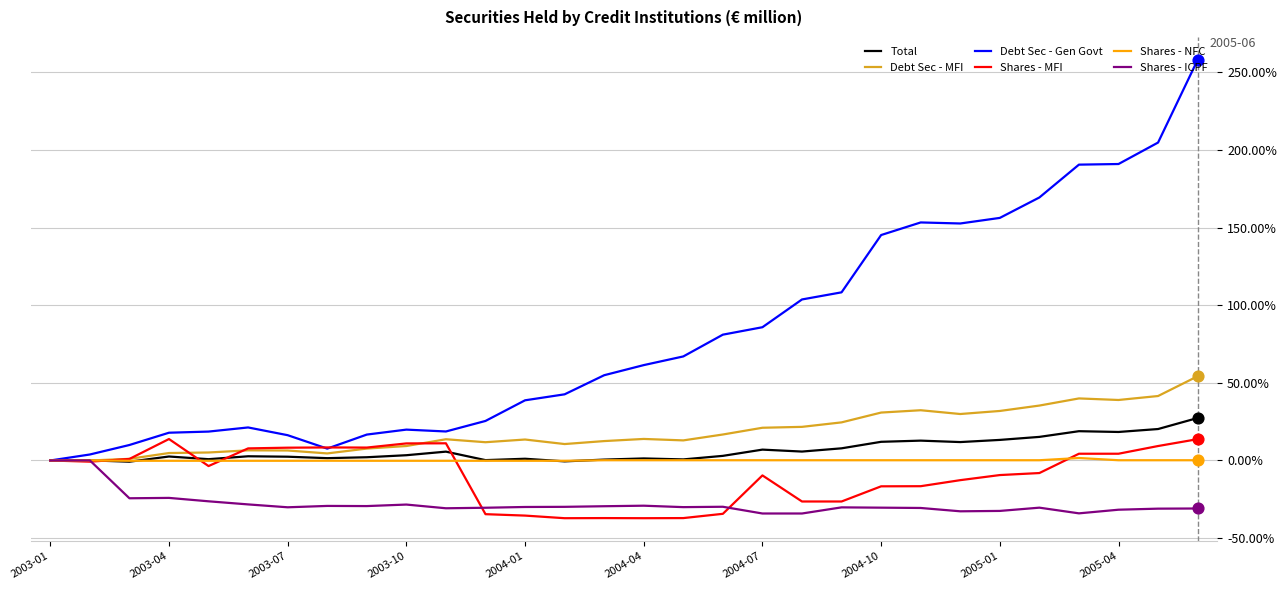

What is the maximum value for Debt Sec - Gen Govt?

258.0